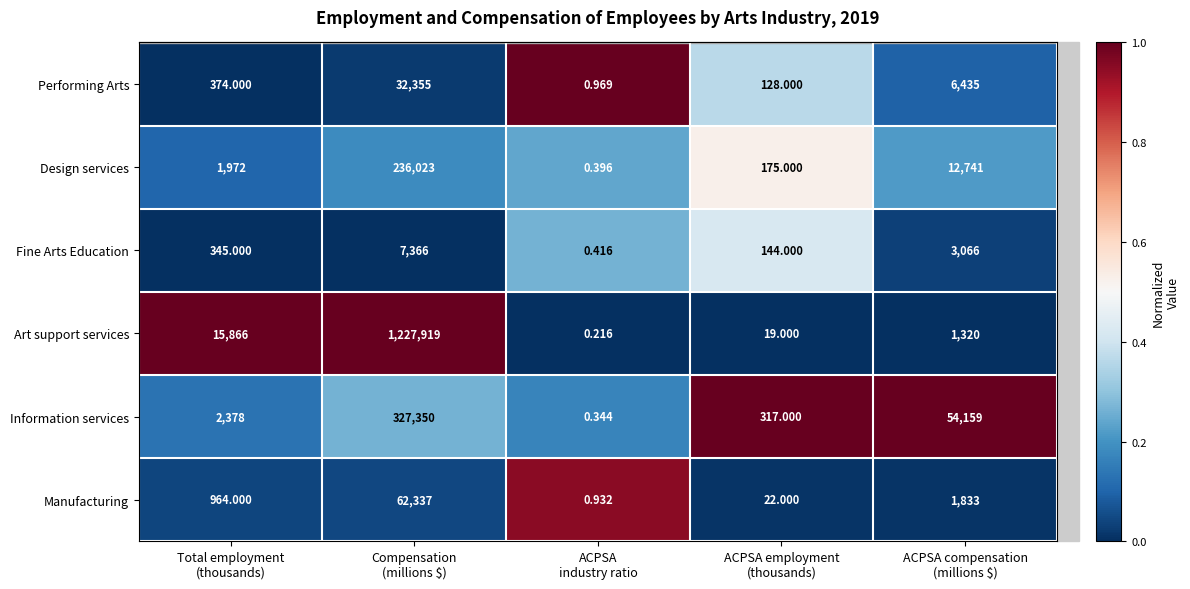

What is the maximum value shown in the chart?

1227919.0